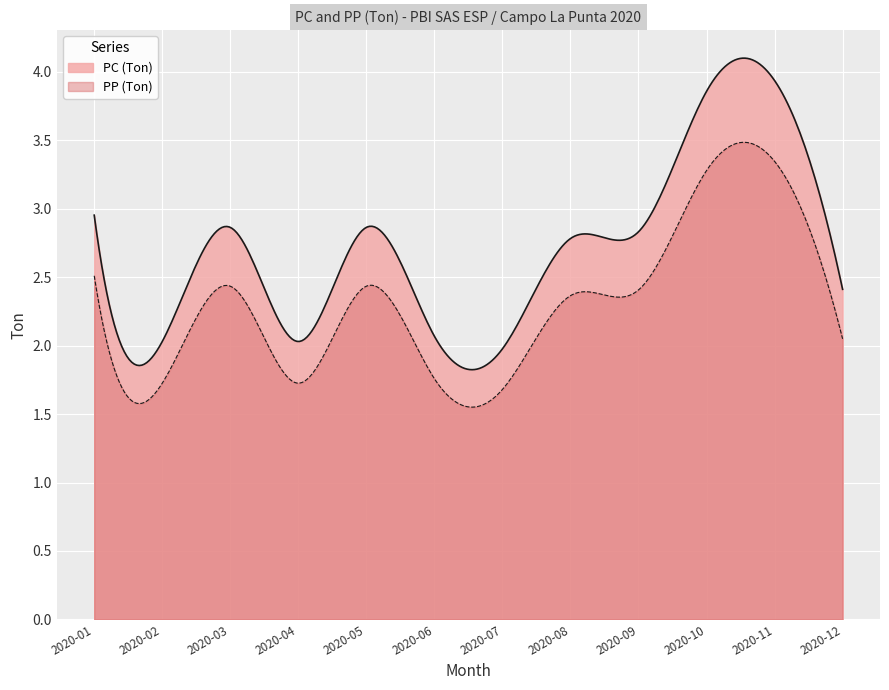

At which label is PP (Ton) closest to 2?

2020-07